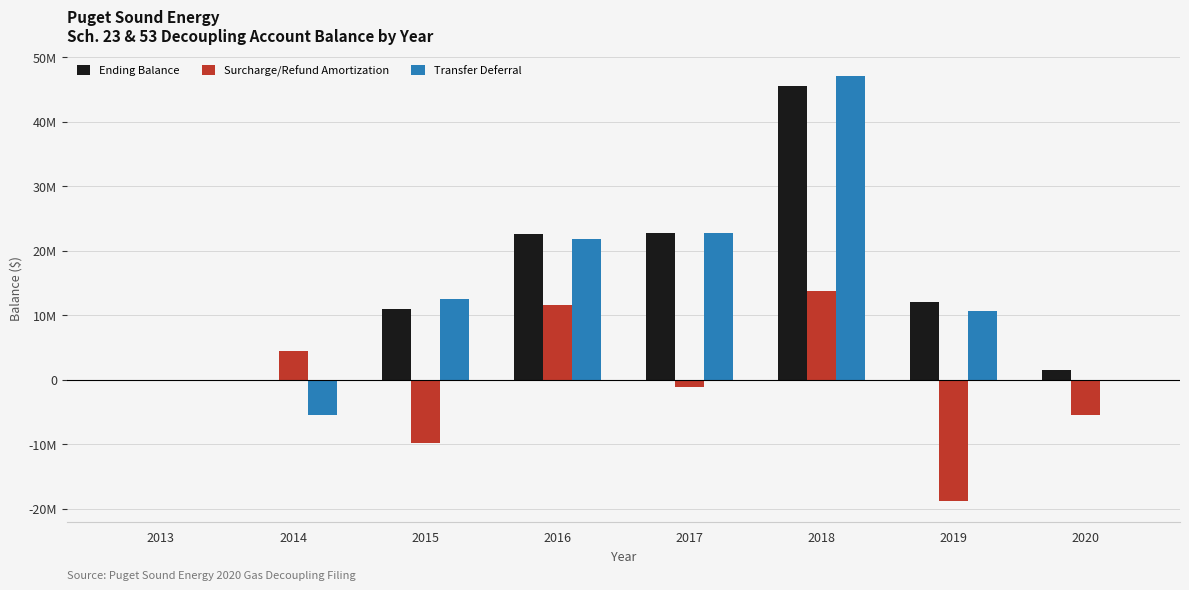

Which series has the widest spread of values?

Transfer Deferral